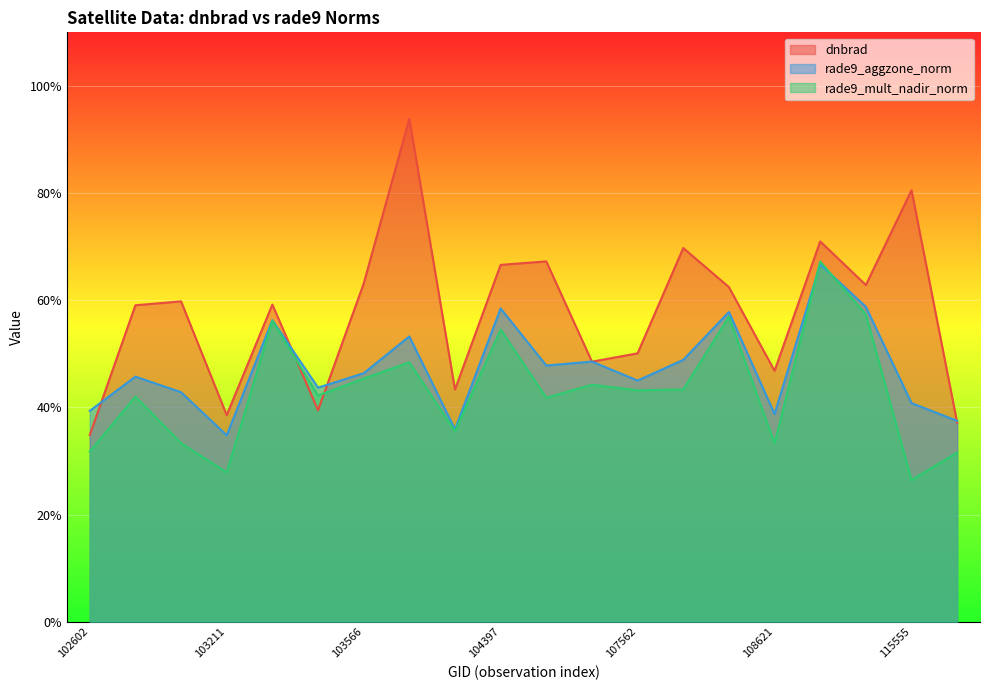

What is the minimum value shown in the chart?

1.3